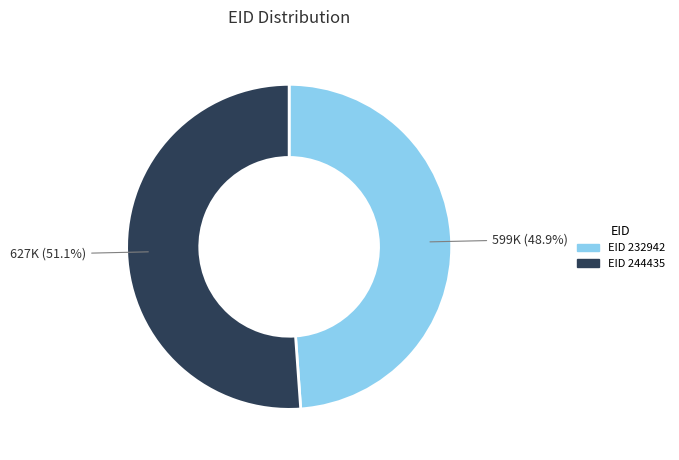

Do EID 244435 and EID 232942 together represent more than half of the pie?

Yes